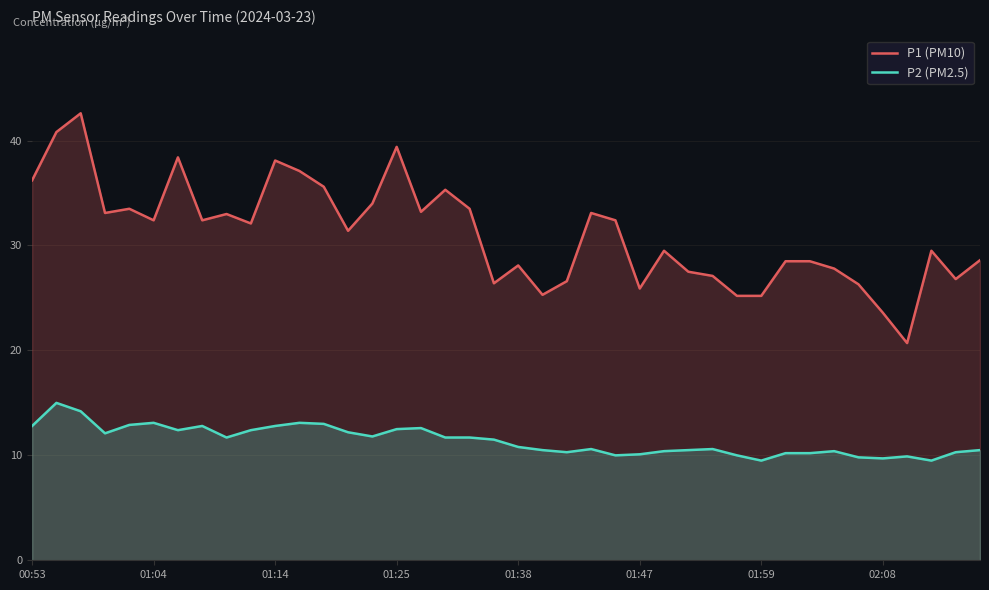

Which series has the largest total across all categories?

P1 (PM10)